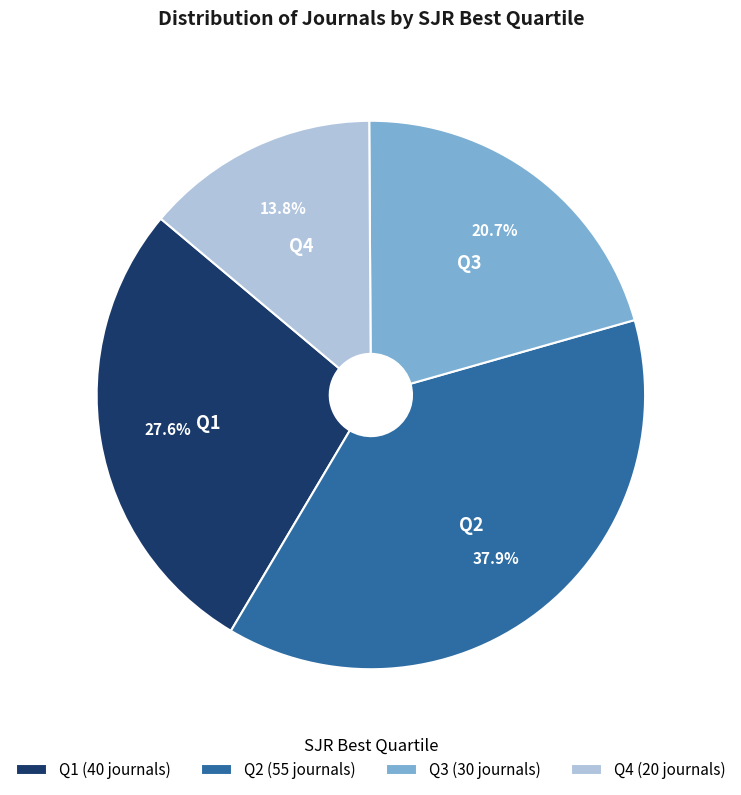

To the nearest percent, what is the average slice percentage?

25%